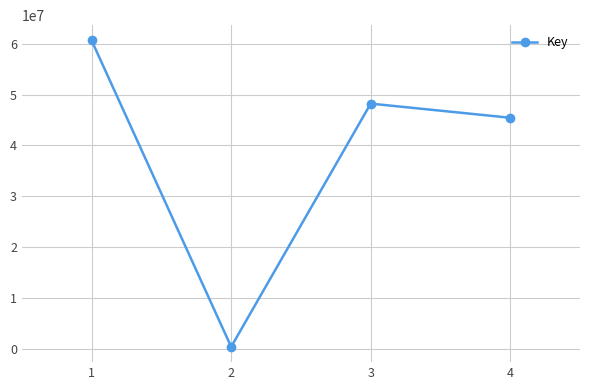

Which category has the highest value across all series?

1